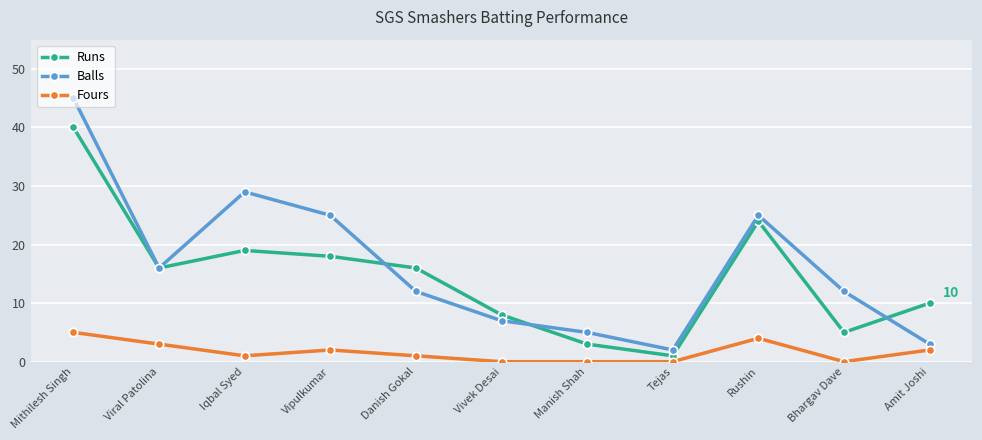

Which series changed the most between Manish Shah and Rushin?

Runs